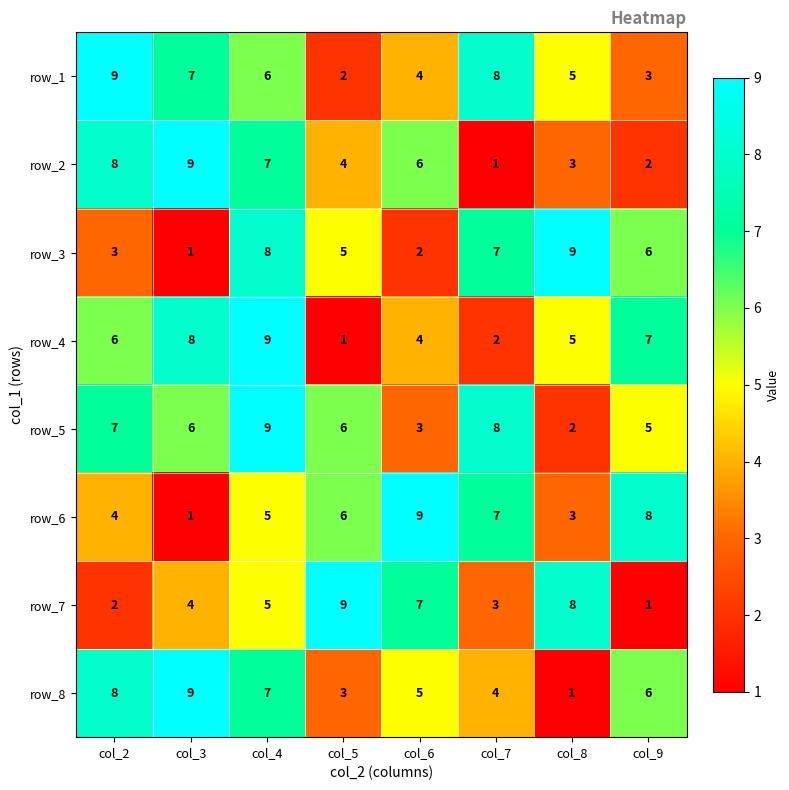

Count the number of data series in this chart.

8